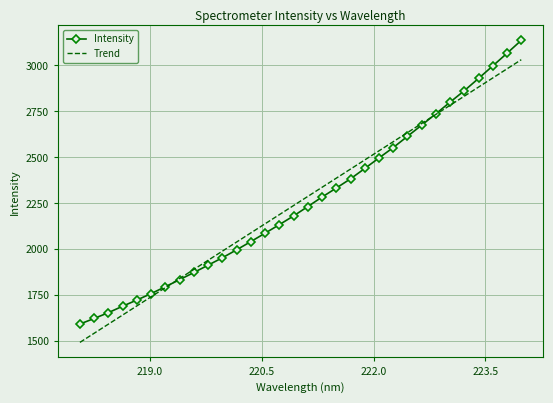

True or false: Trend has more than 2 interior local peaks.

False